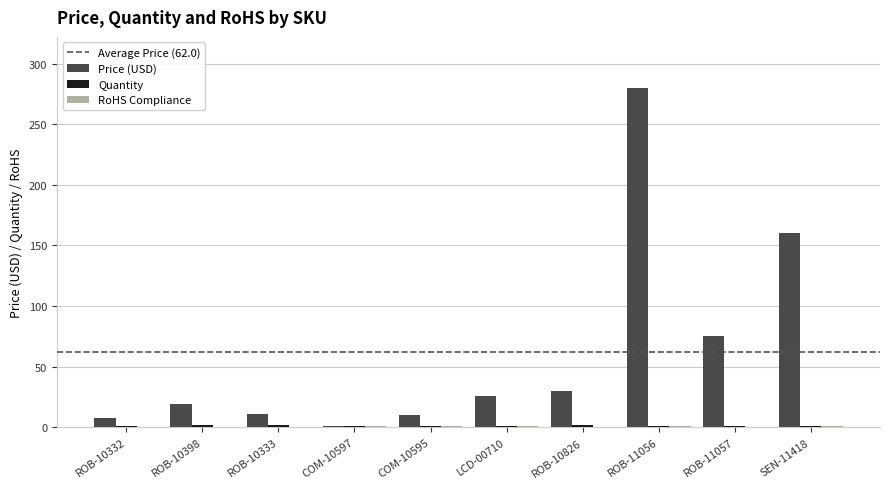

Which series has the largest total across all categories?

Price (USD)